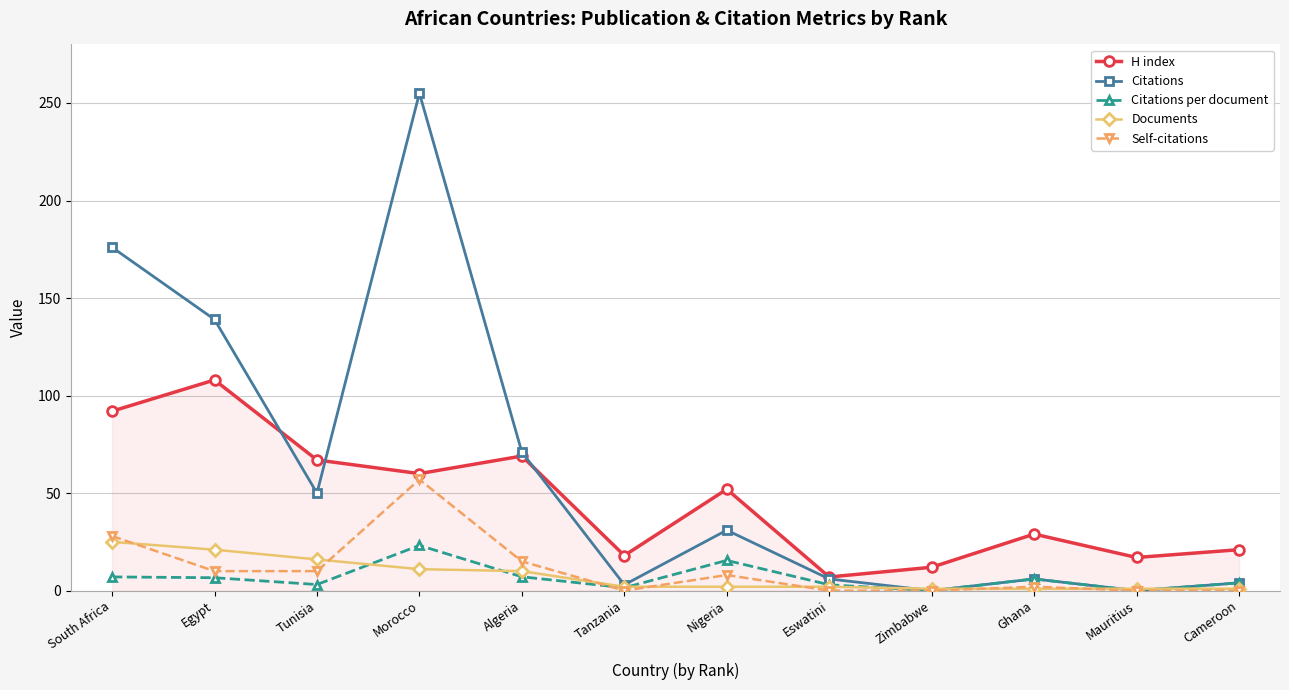

Which series has the largest range (max minus min)?

Citations